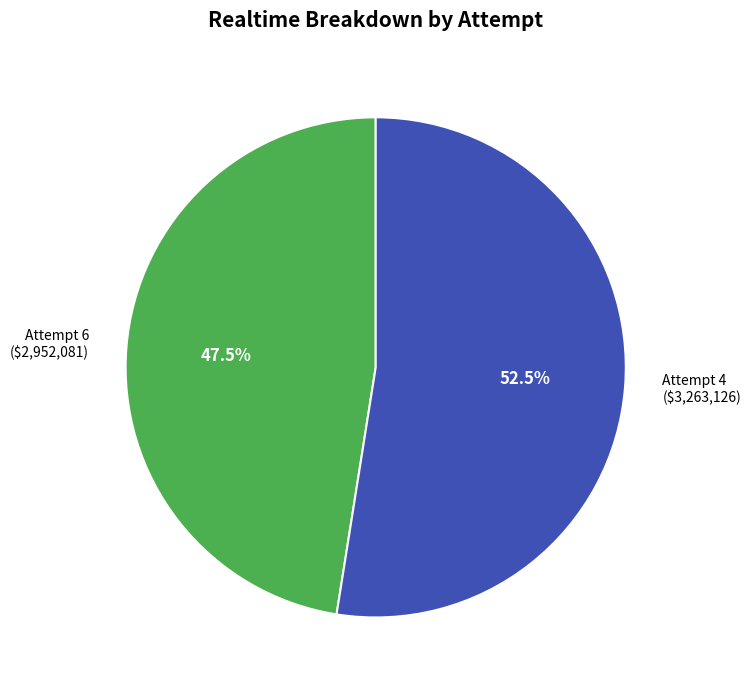

What is the smallest slice in the pie chart?

Attempt 6